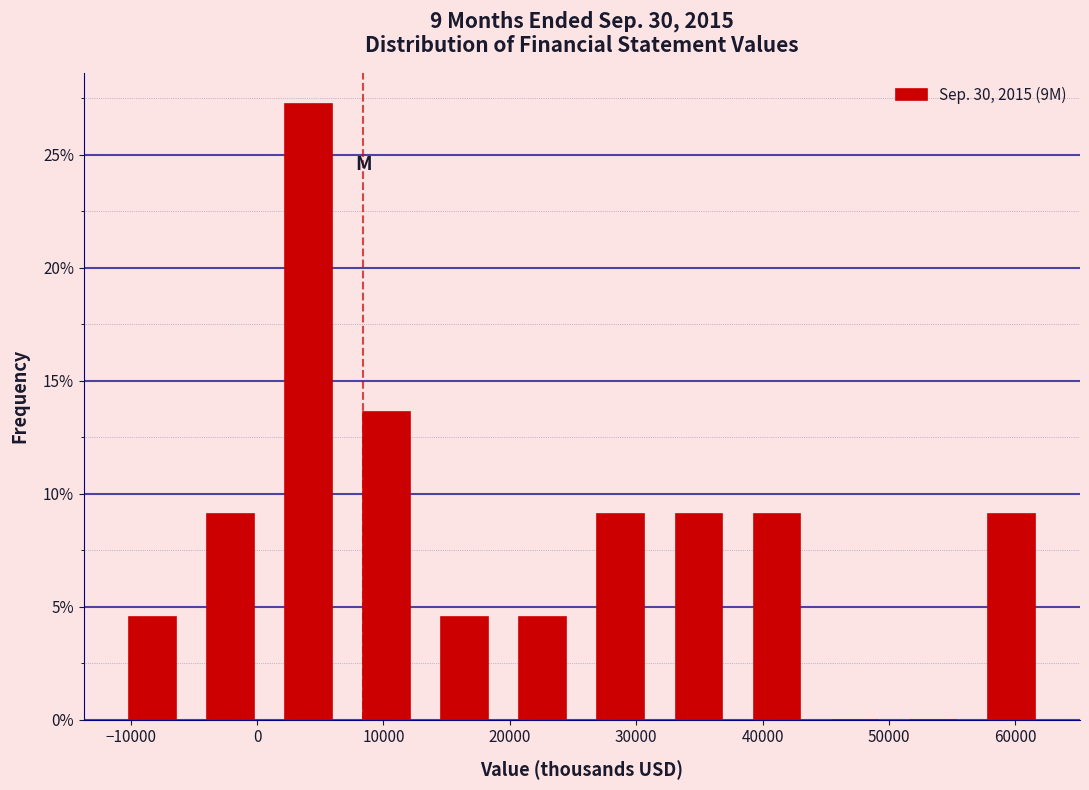

What is the height of the bar covering 32000 to 38000 on the x-axis? Neither the bar edges nor the heights are printed on the chart, so give them approximately, as read against the axes.

9.0